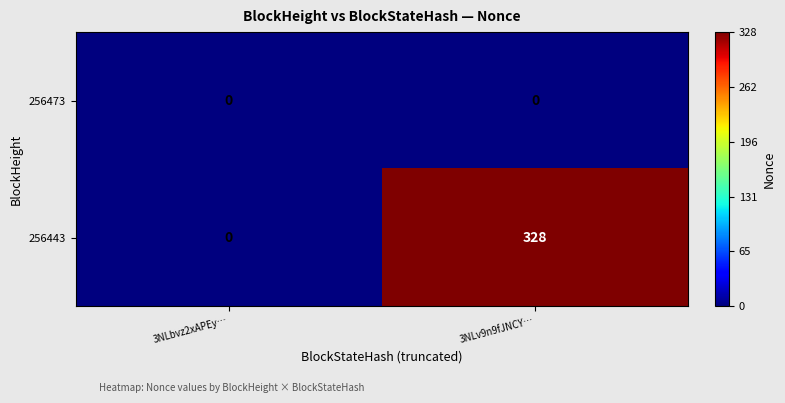

Reading left to right, list all the values displayed in this chart.

256473: 0	0
256443: 0	328